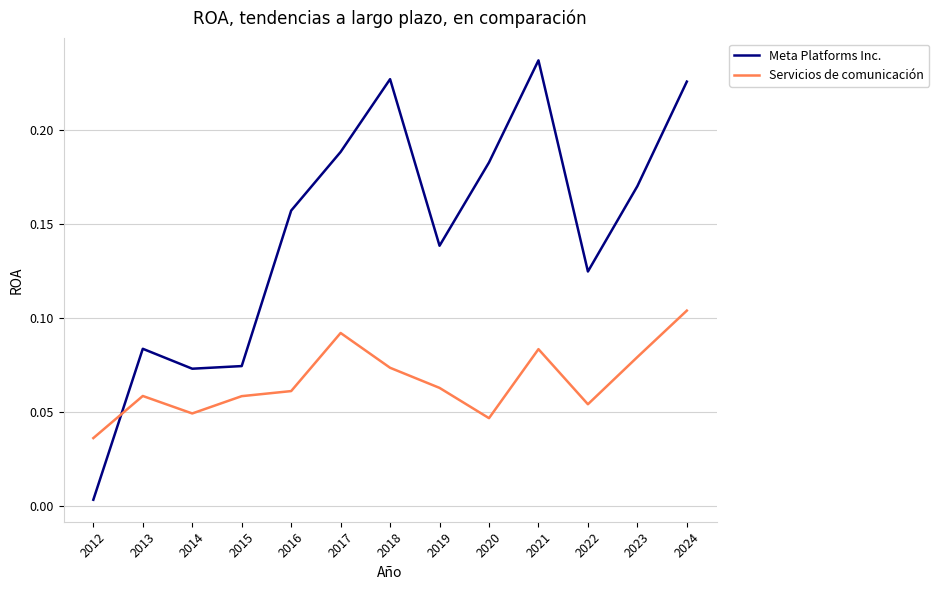

The Servicios de comunicación series shows 0.0 at 2022. True or false?

False